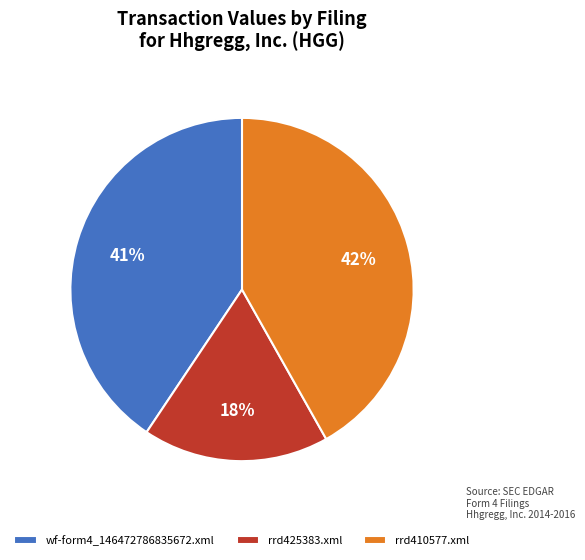

Do rrd425383.xml and wf-form4_146472786835672.xml together represent more than half of the pie?

Yes